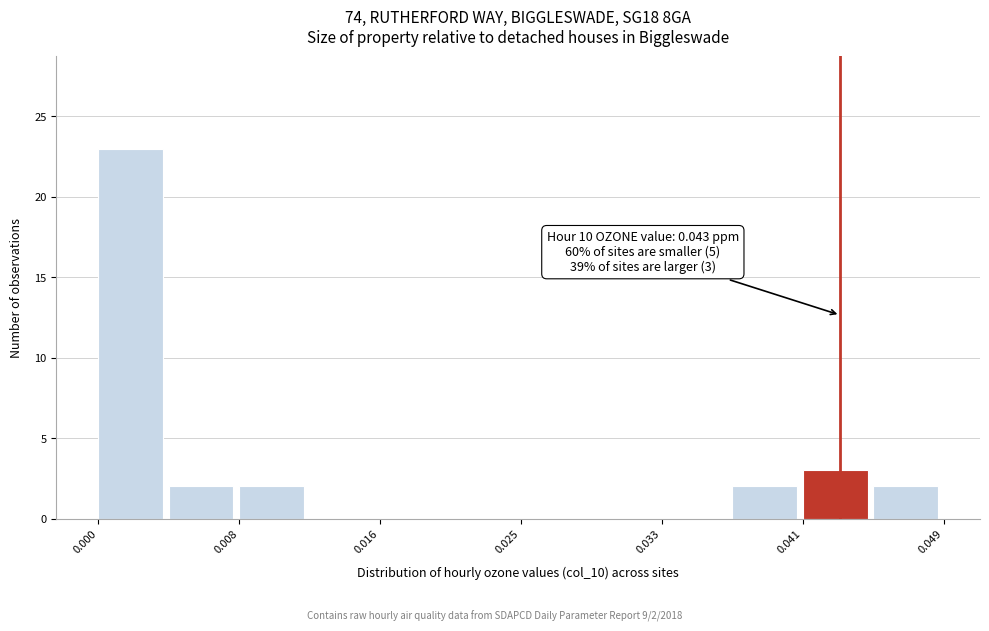

Which range on the x-axis has the tallest bar?

0.000 to 0.004